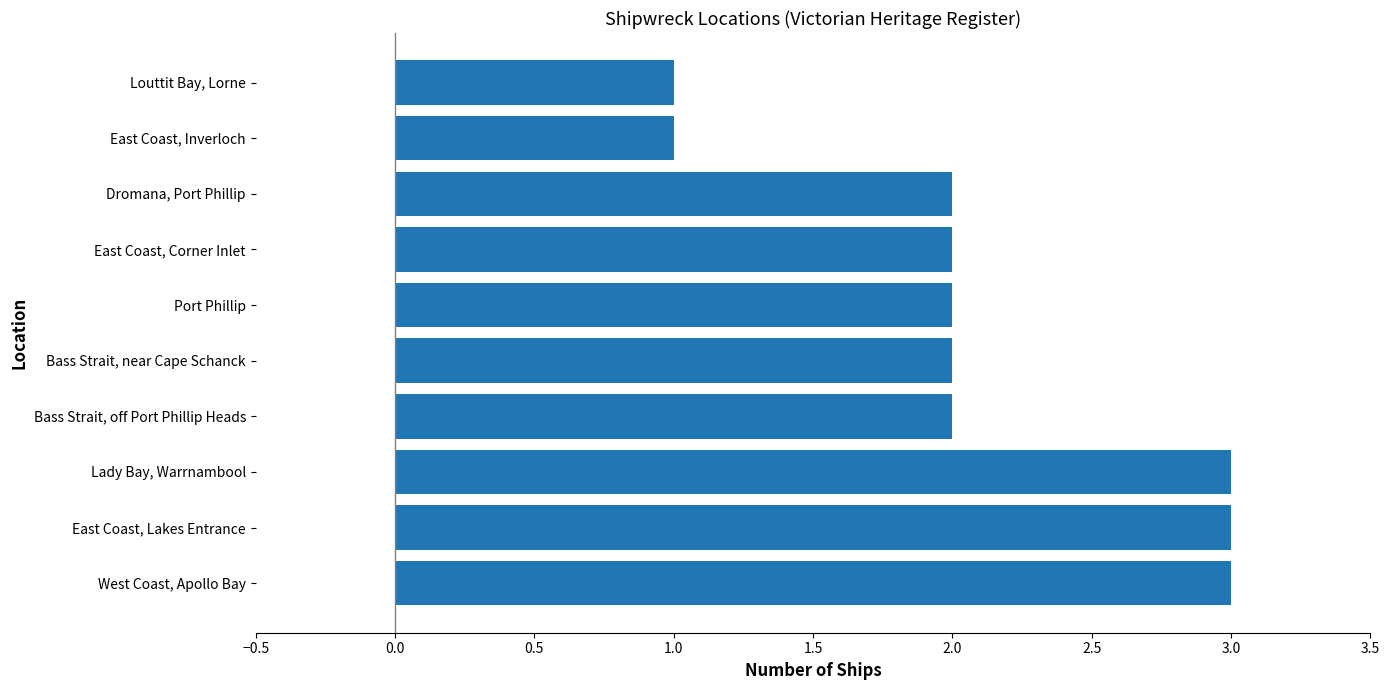

What is the maximum value shown in the chart?

3